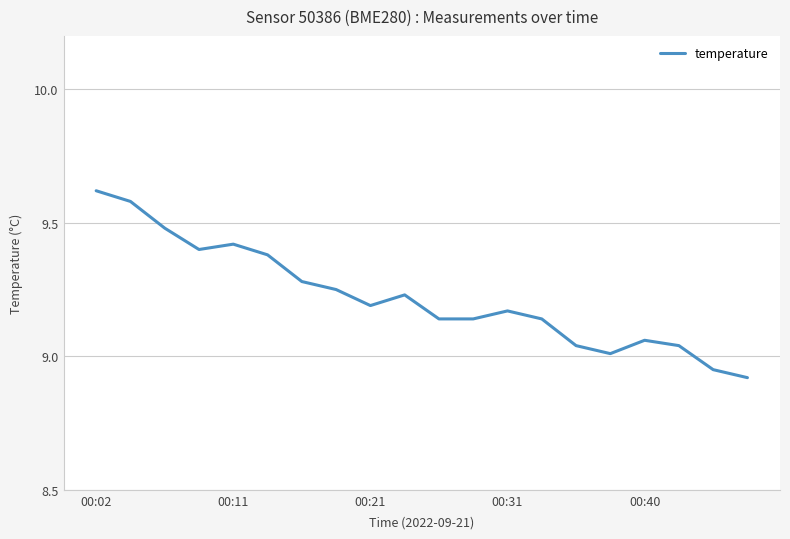

What is the difference between the maximum and minimum values?

0.7